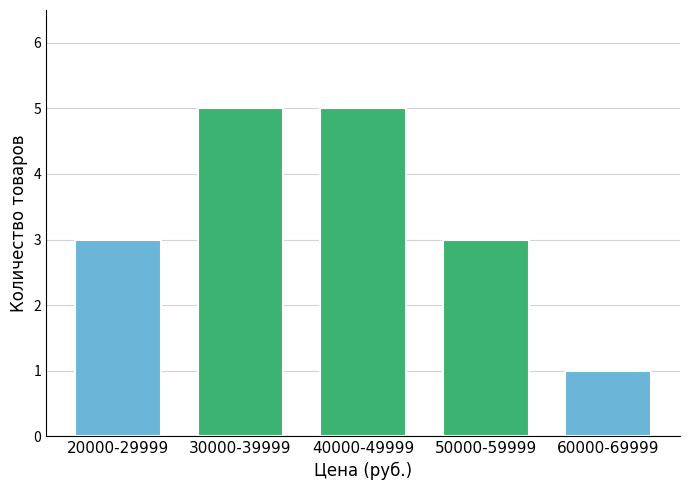

Reading left to right, list all the values displayed in this chart.

3	5	5	3	1